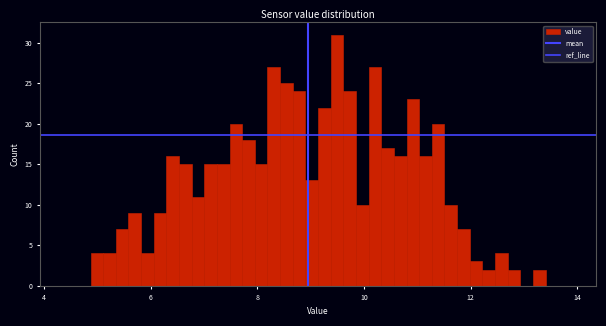

Around what value on the x-axis is the tallest bar? Give the approximate position of its centre, as read against the axis.

9.4